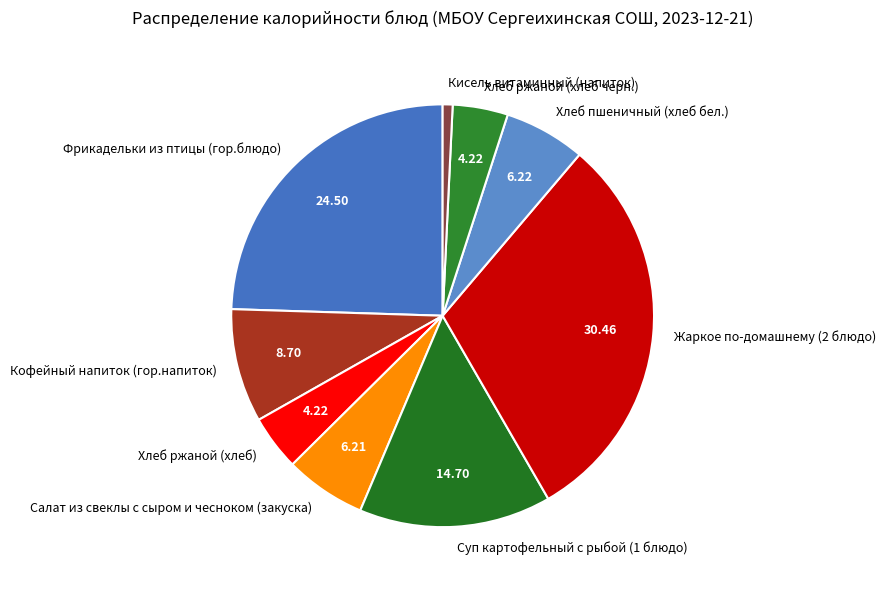

Is Суп картофельный с рыбой (1 блюдо) the majority of the pie?

No